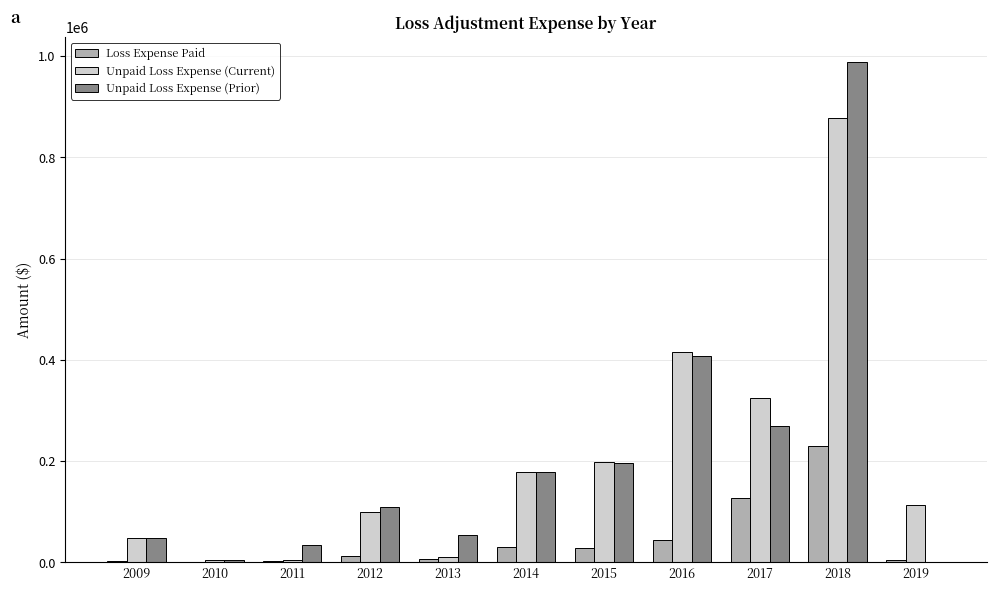

How many groups of bars are there?

11